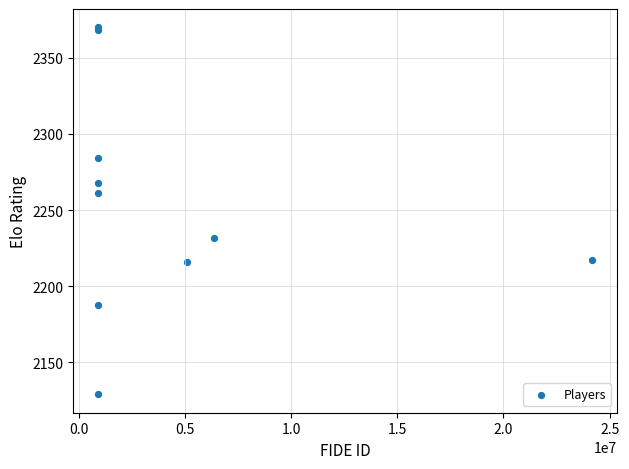

What Y value in the scatter plot is closest to 2249?

2261